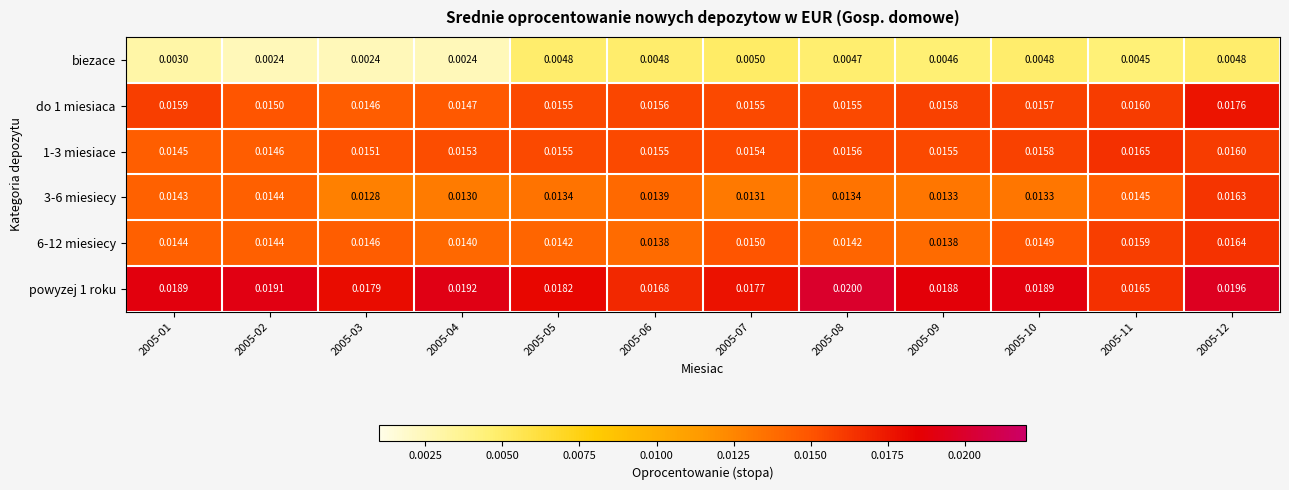

Is the value of 3-6 miesiecy at 2005-06 greater than the value of powyzej 1 roku at 2005-04?

No